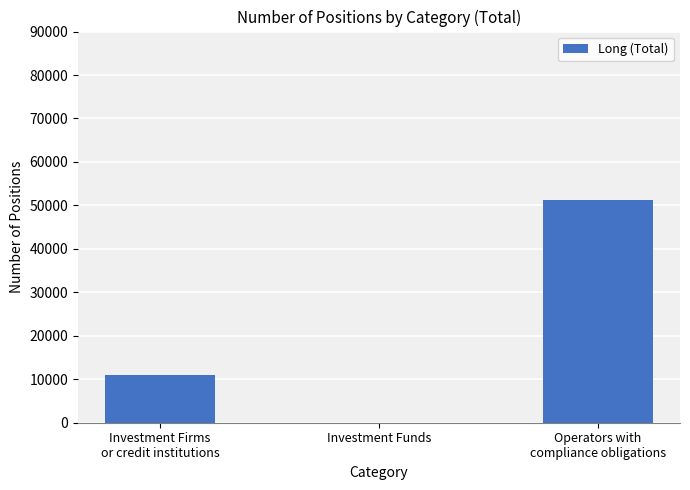

Reading right to left, list all the values displayed in this chart.

Operators with
compliance obligations=51289	Investment Funds=0	Investment Firms
or credit institutions=10938